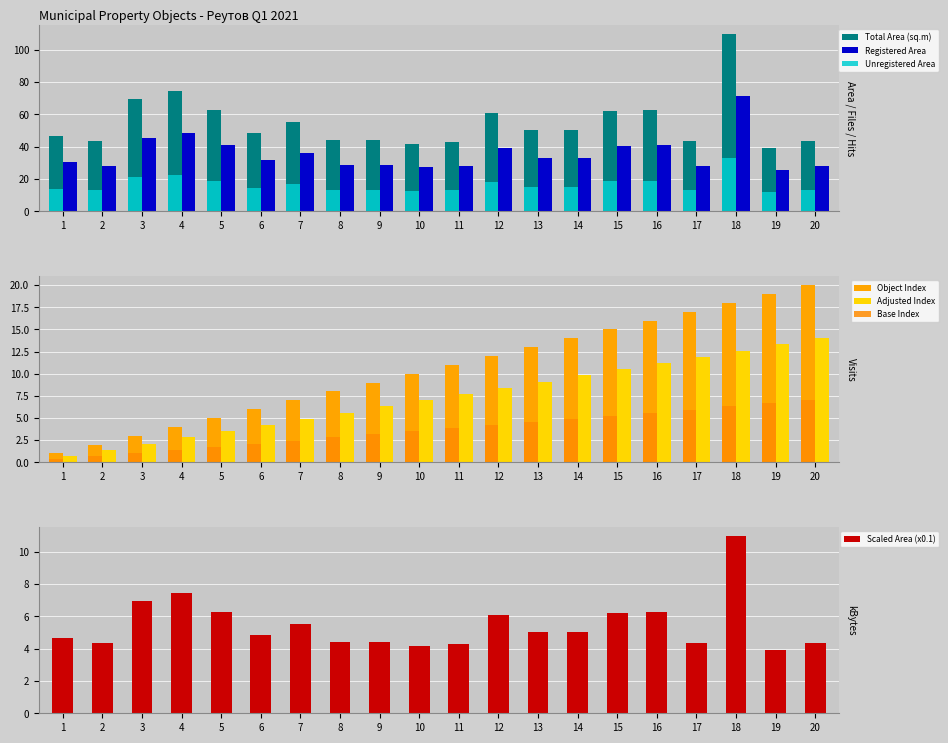

What is the difference between the second highest and minimum values in the Registered Area series?

22.9